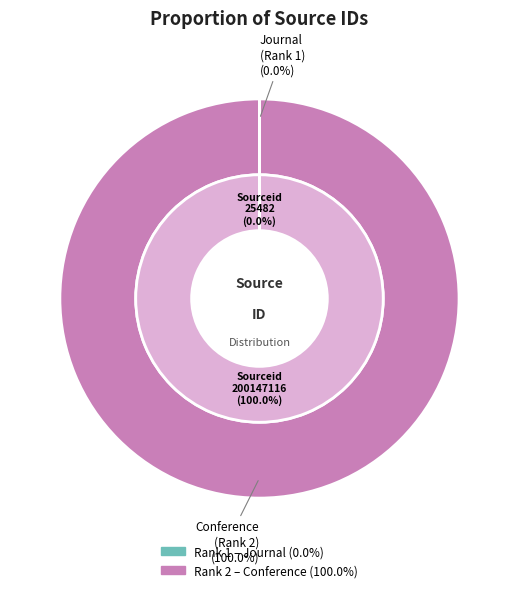

How many slices are in this pie chart?

2